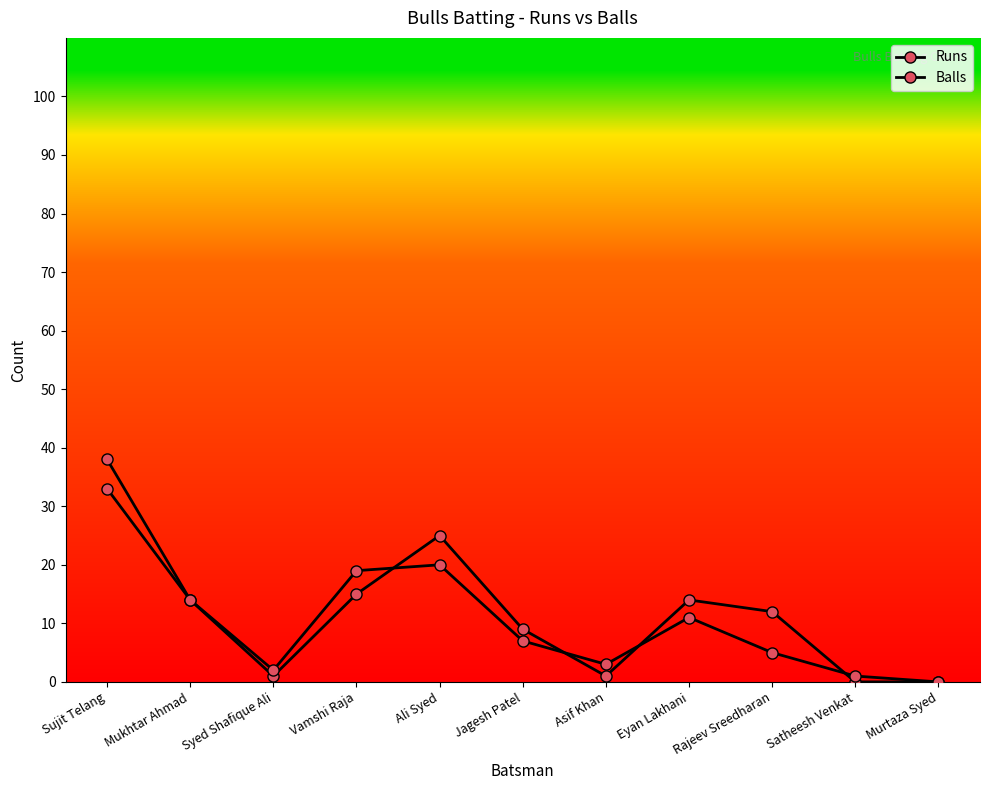

What position from the right is Murtaza Syed?

1